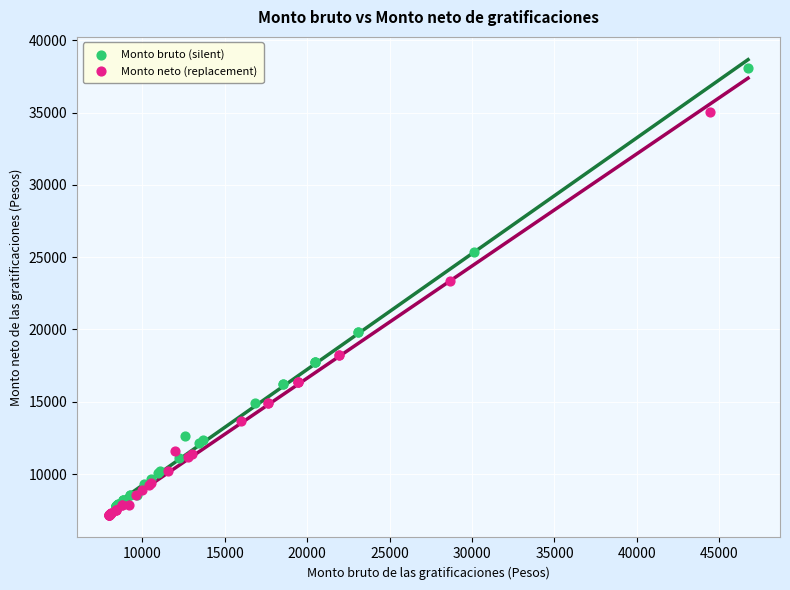

Which series has the widest spread of Y values?

Monto bruto (silent)